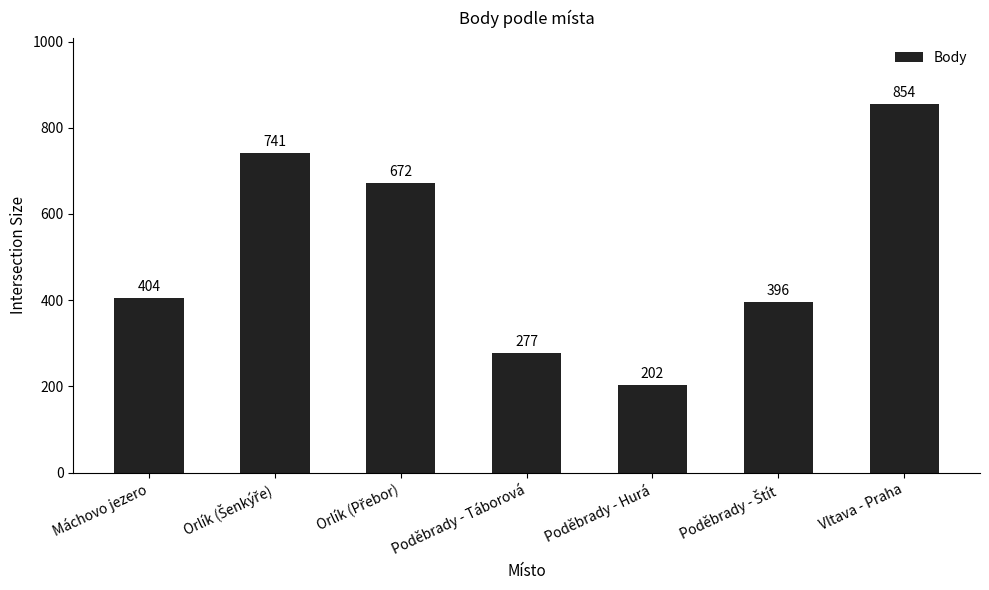

Which has a higher value, Poděbrady - Hurá or Vltava - Praha?

Vltava - Praha